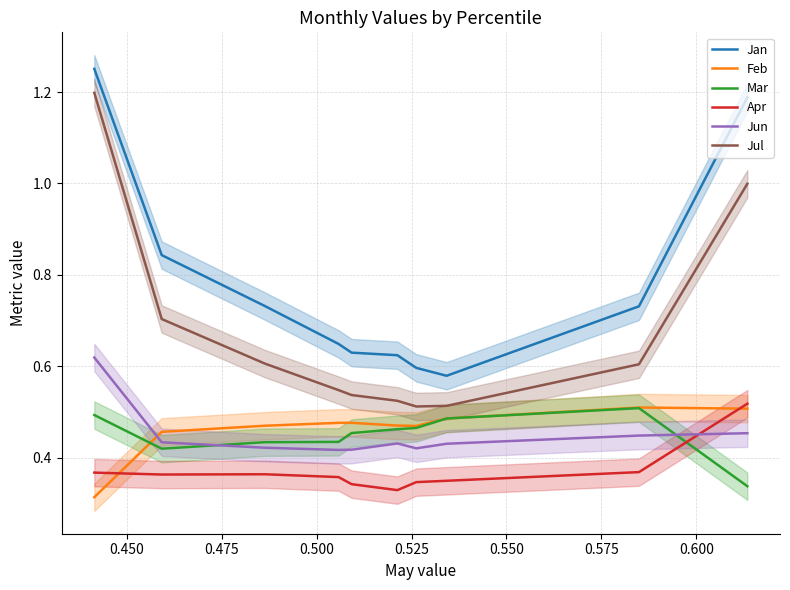

True or false: Jan and Feb cross at least once.

False